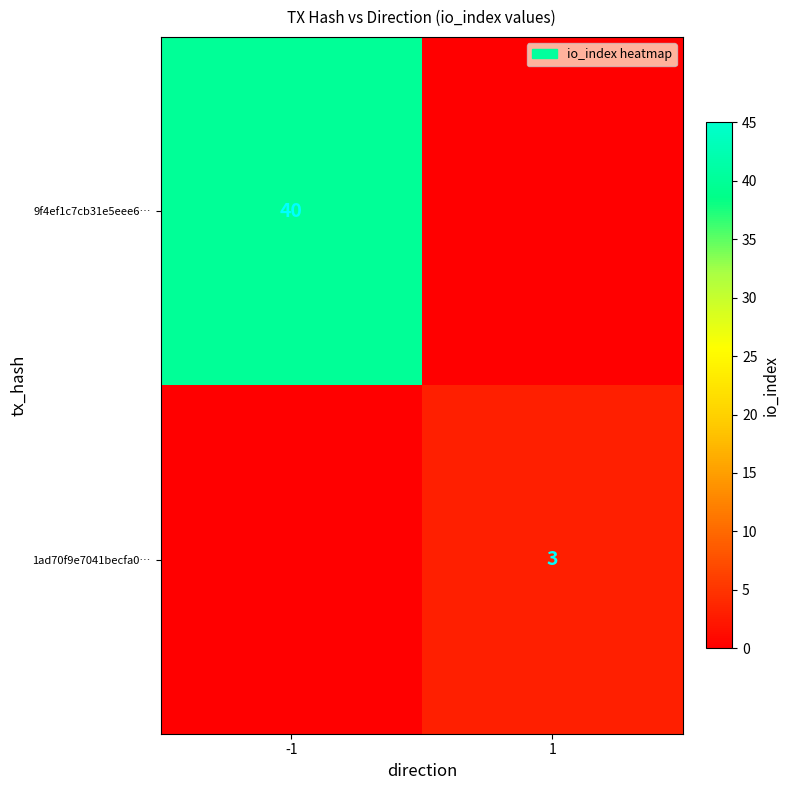

True or false: 9f4ef1c7cb31e5eee6… has a value of 67 at -1.

False